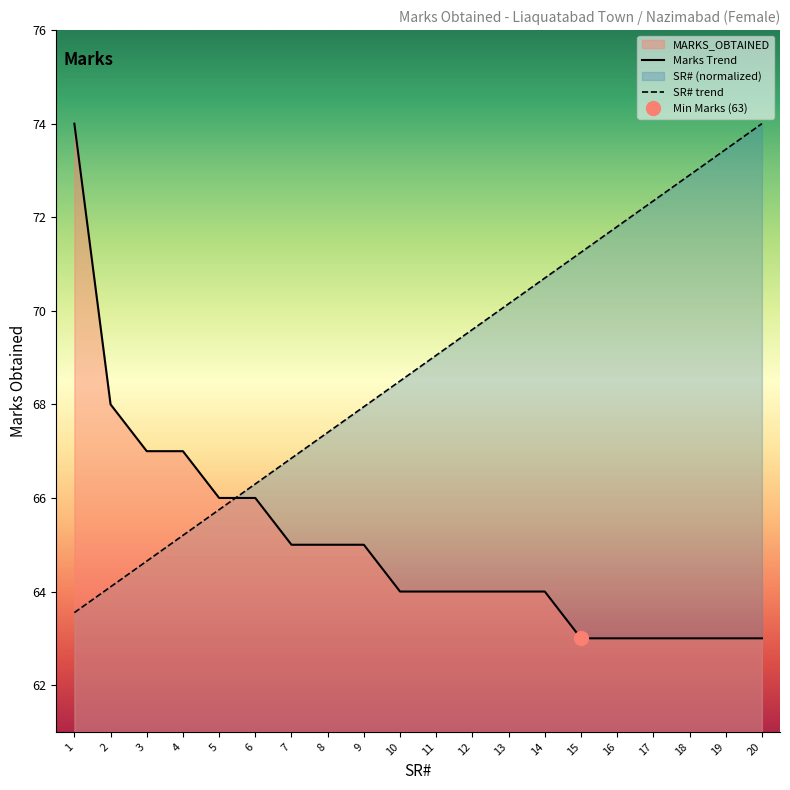

True or false: MARKS_OBTAINED has a value of 92.4 at 11.

False